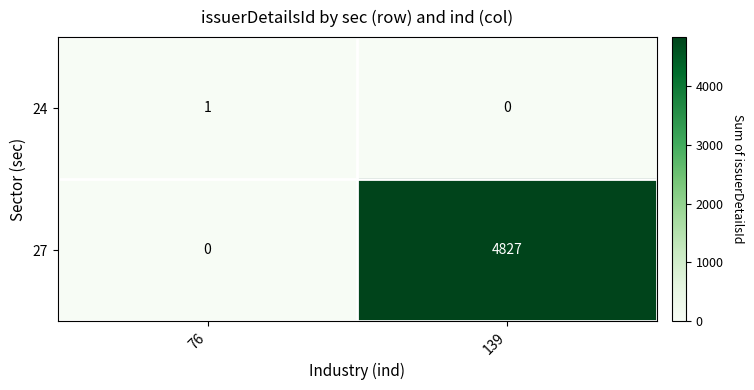

Between 76 and 139, which series saw the biggest shift?

27